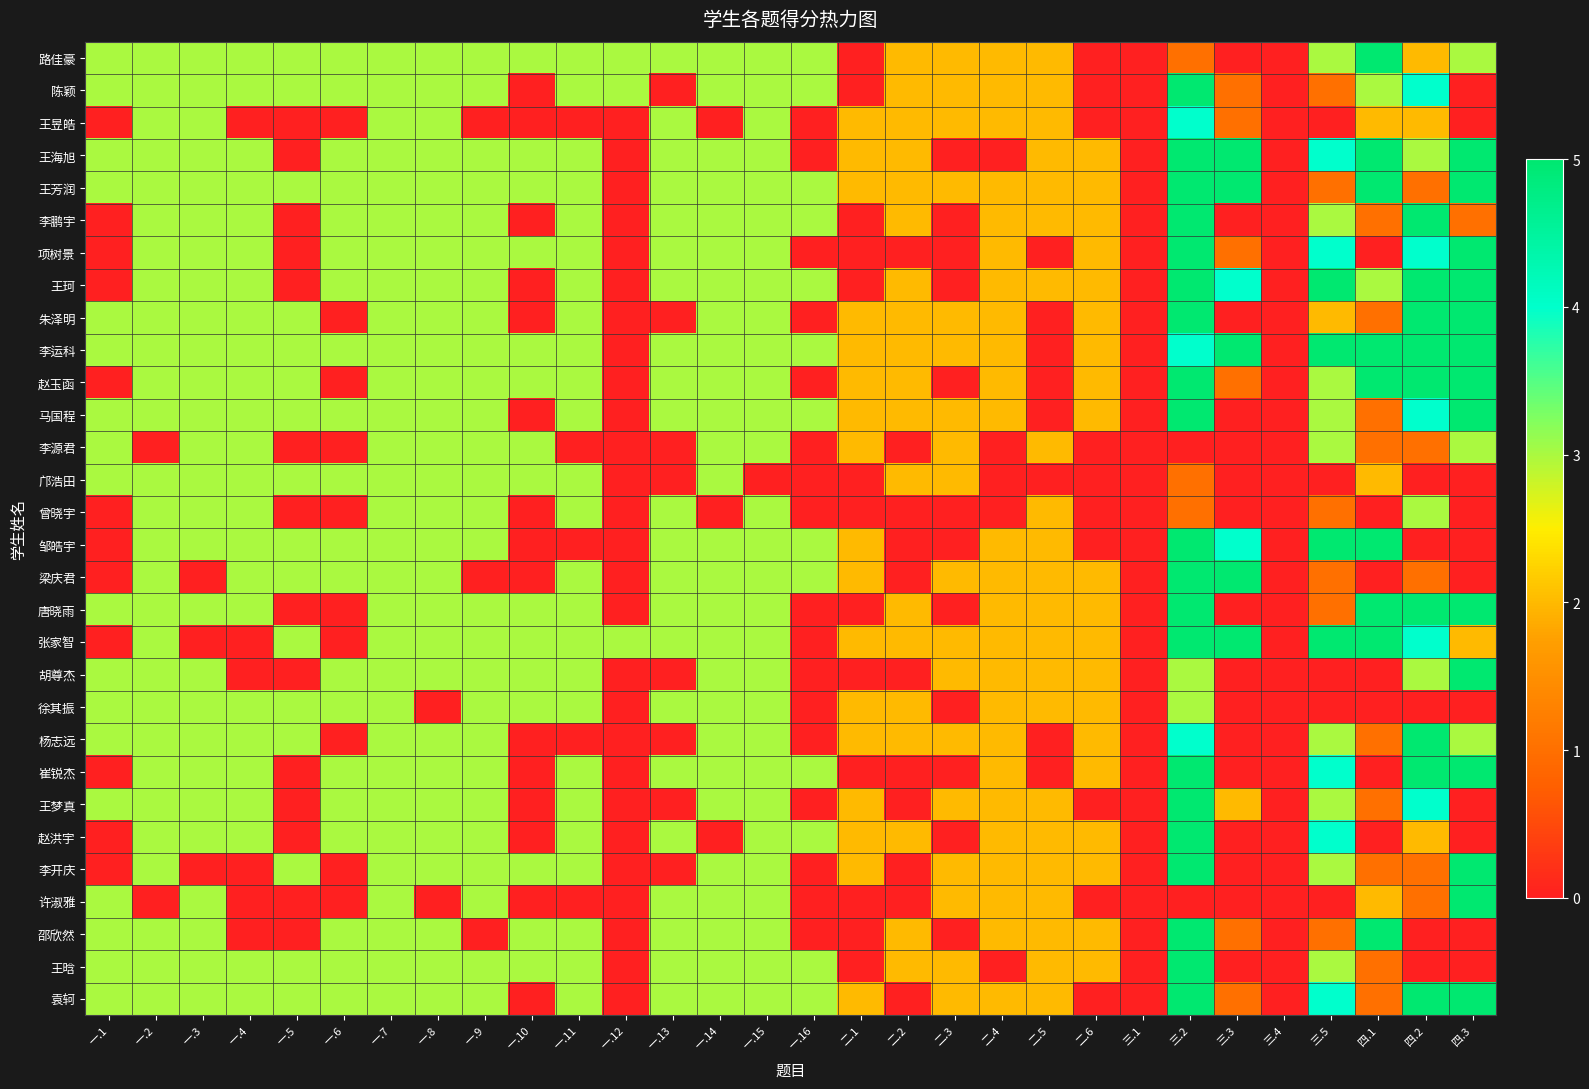

Reading right to left, list all the values displayed in this chart.

路佳豪: 四.3=3	四.2=2	四.1=5	三.5=3	三.4=0	三.3=0	三.2=1	三.1=0	二.6=0	二.5=2	二.4=2	二.3=2	二.2=2	二.1=0	一.16=3	一.15=3	一.14=3	一.13=3	一.12=3	一.11=3	一.10=3	一.9=3	一.8=3	一.7=3	一.6=3	一.5=3	一.4=3	一.3=3	一.2=3	一.1=3
陈颖: 四.3=0	四.2=4	四.1=3	三.5=1	三.4=0	三.3=1	三.2=5	三.1=0	二.6=0	二.5=2	二.4=2	二.3=2	二.2=2	二.1=0	一.16=3	一.15=3	一.14=3	一.13=0	一.12=3	一.11=3	一.10=0	一.9=3	一.8=3	一.7=3	一.6=3	一.5=3	一.4=3	一.3=3	一.2=3	一.1=3
王昱皓: 四.3=0	四.2=2	四.1=2	三.5=0	三.4=0	三.3=1	三.2=4	三.1=0	二.6=0	二.5=2	二.4=2	二.3=2	二.2=2	二.1=2	一.16=0	一.15=3	一.14=0	一.13=3	一.12=0	一.11=0	一.10=0	一.9=0	一.8=3	一.7=3	一.6=0	一.5=0	一.4=0	一.3=3	一.2=3	一.1=0
王海旭: 四.3=5	四.2=3	四.1=5	三.5=4	三.4=0	三.3=5	三.2=5	三.1=0	二.6=2	二.5=2	二.4=0	二.3=0	二.2=2	二.1=2	一.16=0	一.15=3	一.14=3	一.13=3	一.12=0	一.11=3	一.10=3	一.9=3	一.8=3	一.7=3	一.6=3	一.5=0	一.4=3	一.3=3	一.2=3	一.1=3
王芳润: 四.3=5	四.2=1	四.1=5	三.5=1	三.4=0	三.3=5	三.2=5	三.1=0	二.6=2	二.5=2	二.4=2	二.3=2	二.2=2	二.1=2	一.16=3	一.15=3	一.14=3	一.13=3	一.12=0	一.11=3	一.10=3	一.9=3	一.8=3	一.7=3	一.6=3	一.5=3	一.4=3	一.3=3	一.2=3	一.1=3
李鹏宇: 四.3=1	四.2=5	四.1=1	三.5=3	三.4=0	三.3=0	三.2=5	三.1=0	二.6=2	二.5=2	二.4=2	二.3=0	二.2=2	二.1=0	一.16=3	一.15=3	一.14=3	一.13=3	一.12=0	一.11=3	一.10=0	一.9=3	一.8=3	一.7=3	一.6=3	一.5=0	一.4=3	一.3=3	一.2=3	一.1=0
项树景: 四.3=5	四.2=4	四.1=0	三.5=4	三.4=0	三.3=1	三.2=5	三.1=0	二.6=2	二.5=0	二.4=2	二.3=0	二.2=0	二.1=0	一.16=0	一.15=3	一.14=3	一.13=3	一.12=0	一.11=3	一.10=3	一.9=3	一.8=3	一.7=3	一.6=3	一.5=0	一.4=3	一.3=3	一.2=3	一.1=0
王珂: 四.3=5	四.2=5	四.1=3	三.5=5	三.4=0	三.3=4	三.2=5	三.1=0	二.6=2	二.5=2	二.4=2	二.3=0	二.2=2	二.1=0	一.16=3	一.15=3	一.14=3	一.13=3	一.12=0	一.11=3	一.10=0	一.9=3	一.8=3	一.7=3	一.6=3	一.5=0	一.4=3	一.3=3	一.2=3	一.1=0
朱泽明: 四.3=5	四.2=5	四.1=1	三.5=2	三.4=0	三.3=0	三.2=5	三.1=0	二.6=2	二.5=0	二.4=2	二.3=2	二.2=2	二.1=2	一.16=0	一.15=3	一.14=3	一.13=0	一.12=0	一.11=3	一.10=0	一.9=3	一.8=3	一.7=3	一.6=0	一.5=3	一.4=3	一.3=3	一.2=3	一.1=3
李运科: 四.3=5	四.2=5	四.1=5	三.5=5	三.4=0	三.3=5	三.2=4	三.1=0	二.6=2	二.5=0	二.4=2	二.3=2	二.2=2	二.1=2	一.16=3	一.15=3	一.14=3	一.13=3	一.12=0	一.11=3	一.10=3	一.9=3	一.8=3	一.7=3	一.6=3	一.5=3	一.4=3	一.3=3	一.2=3	一.1=3
赵玉函: 四.3=5	四.2=5	四.1=5	三.5=3	三.4=0	三.3=1	三.2=5	三.1=0	二.6=2	二.5=0	二.4=2	二.3=0	二.2=2	二.1=2	一.16=0	一.15=3	一.14=3	一.13=3	一.12=0	一.11=3	一.10=3	一.9=3	一.8=3	一.7=3	一.6=0	一.5=3	一.4=3	一.3=3	一.2=3	一.1=0
马国程: 四.3=5	四.2=4	四.1=1	三.5=3	三.4=0	三.3=0	三.2=5	三.1=0	二.6=2	二.5=0	二.4=2	二.3=2	二.2=2	二.1=2	一.16=3	一.15=3	一.14=3	一.13=3	一.12=0	一.11=3	一.10=0	一.9=3	一.8=3	一.7=3	一.6=3	一.5=3	一.4=3	一.3=3	一.2=3	一.1=3
李源君: 四.3=3	四.2=1	四.1=1	三.5=3	三.4=0	三.3=0	三.2=0	三.1=0	二.6=0	二.5=2	二.4=0	二.3=2	二.2=0	二.1=2	一.16=0	一.15=3	一.14=3	一.13=0	一.12=0	一.11=0	一.10=3	一.9=3	一.8=3	一.7=3	一.6=0	一.5=0	一.4=3	一.3=3	一.2=0	一.1=3
邝浩田: 四.3=0	四.2=0	四.1=2	三.5=0	三.4=0	三.3=0	三.2=1	三.1=0	二.6=0	二.5=0	二.4=0	二.3=2	二.2=2	二.1=0	一.16=0	一.15=0	一.14=3	一.13=0	一.12=0	一.11=3	一.10=3	一.9=3	一.8=3	一.7=3	一.6=3	一.5=3	一.4=3	一.3=3	一.2=3	一.1=3
曾晓宇: 四.3=0	四.2=3	四.1=0	三.5=1	三.4=0	三.3=0	三.2=1	三.1=0	二.6=0	二.5=2	二.4=0	二.3=0	二.2=0	二.1=0	一.16=0	一.15=3	一.14=0	一.13=3	一.12=0	一.11=3	一.10=0	一.9=3	一.8=3	一.7=3	一.6=0	一.5=0	一.4=3	一.3=3	一.2=3	一.1=0
邹皓宇: 四.3=0	四.2=0	四.1=5	三.5=5	三.4=0	三.3=4	三.2=5	三.1=0	二.6=0	二.5=2	二.4=2	二.3=0	二.2=0	二.1=2	一.16=3	一.15=3	一.14=3	一.13=3	一.12=0	一.11=0	一.10=0	一.9=3	一.8=3	一.7=3	一.6=3	一.5=3	一.4=3	一.3=3	一.2=3	一.1=0
梁庆君: 四.3=0	四.2=1	四.1=0	三.5=1	三.4=0	三.3=5	三.2=5	三.1=0	二.6=2	二.5=2	二.4=2	二.3=2	二.2=0	二.1=2	一.16=3	一.15=3	一.14=3	一.13=3	一.12=0	一.11=3	一.10=0	一.9=0	一.8=3	一.7=3	一.6=3	一.5=3	一.4=3	一.3=0	一.2=3	一.1=0
唐晓雨: 四.3=5	四.2=5	四.1=5	三.5=1	三.4=0	三.3=0	三.2=5	三.1=0	二.6=2	二.5=2	二.4=2	二.3=0	二.2=2	二.1=0	一.16=0	一.15=3	一.14=3	一.13=3	一.12=0	一.11=3	一.10=3	一.9=3	一.8=3	一.7=3	一.6=0	一.5=0	一.4=3	一.3=3	一.2=3	一.1=3
张家智: 四.3=2	四.2=4	四.1=5	三.5=5	三.4=0	三.3=5	三.2=5	三.1=0	二.6=2	二.5=2	二.4=2	二.3=2	二.2=2	二.1=2	一.16=0	一.15=3	一.14=3	一.13=3	一.12=3	一.11=3	一.10=3	一.9=3	一.8=3	一.7=3	一.6=0	一.5=3	一.4=0	一.3=0	一.2=3	一.1=0
胡尊杰: 四.3=5	四.2=3	四.1=0	三.5=0	三.4=0	三.3=0	三.2=3	三.1=0	二.6=2	二.5=2	二.4=2	二.3=2	二.2=0	二.1=0	一.16=0	一.15=3	一.14=3	一.13=0	一.12=0	一.11=3	一.10=3	一.9=3	一.8=3	一.7=3	一.6=3	一.5=0	一.4=0	一.3=3	一.2=3	一.1=3
徐其振: 四.3=0	四.2=0	四.1=0	三.5=0	三.4=0	三.3=0	三.2=3	三.1=0	二.6=2	二.5=2	二.4=2	二.3=0	二.2=2	二.1=2	一.16=0	一.15=3	一.14=3	一.13=3	一.12=0	一.11=3	一.10=3	一.9=3	一.8=0	一.7=3	一.6=3	一.5=3	一.4=3	一.3=3	一.2=3	一.1=3
杨志远: 四.3=3	四.2=5	四.1=1	三.5=3	三.4=0	三.3=0	三.2=4	三.1=0	二.6=2	二.5=0	二.4=2	二.3=2	二.2=2	二.1=2	一.16=0	一.15=3	一.14=3	一.13=0	一.12=0	一.11=0	一.10=0	一.9=3	一.8=3	一.7=3	一.6=0	一.5=3	一.4=3	一.3=3	一.2=3	一.1=3
崔锐杰: 四.3=5	四.2=5	四.1=0	三.5=4	三.4=0	三.3=0	三.2=5	三.1=0	二.6=2	二.5=0	二.4=2	二.3=0	二.2=0	二.1=0	一.16=3	一.15=3	一.14=3	一.13=3	一.12=0	一.11=3	一.10=0	一.9=3	一.8=3	一.7=3	一.6=3	一.5=0	一.4=3	一.3=3	一.2=3	一.1=0
王梦真: 四.3=0	四.2=4	四.1=1	三.5=3	三.4=0	三.3=2	三.2=5	三.1=0	二.6=0	二.5=2	二.4=2	二.3=2	二.2=0	二.1=2	一.16=0	一.15=3	一.14=3	一.13=0	一.12=0	一.11=3	一.10=0	一.9=3	一.8=3	一.7=3	一.6=3	一.5=0	一.4=3	一.3=3	一.2=3	一.1=3
赵洪宇: 四.3=0	四.2=2	四.1=0	三.5=4	三.4=0	三.3=0	三.2=5	三.1=0	二.6=2	二.5=2	二.4=2	二.3=0	二.2=2	二.1=2	一.16=3	一.15=3	一.14=0	一.13=3	一.12=0	一.11=3	一.10=0	一.9=3	一.8=3	一.7=3	一.6=3	一.5=0	一.4=3	一.3=3	一.2=3	一.1=0
李开庆: 四.3=5	四.2=1	四.1=1	三.5=3	三.4=0	三.3=0	三.2=5	三.1=0	二.6=2	二.5=2	二.4=2	二.3=2	二.2=0	二.1=2	一.16=0	一.15=3	一.14=3	一.13=0	一.12=0	一.11=3	一.10=3	一.9=3	一.8=3	一.7=3	一.6=0	一.5=3	一.4=0	一.3=0	一.2=3	一.1=0
许淑雅: 四.3=5	四.2=1	四.1=2	三.5=0	三.4=0	三.3=0	三.2=0	三.1=0	二.6=0	二.5=2	二.4=2	二.3=2	二.2=0	二.1=0	一.16=0	一.15=3	一.14=3	一.13=3	一.12=0	一.11=0	一.10=0	一.9=3	一.8=0	一.7=3	一.6=0	一.5=0	一.4=0	一.3=3	一.2=0	一.1=3
邵欣然: 四.3=0	四.2=0	四.1=5	三.5=1	三.4=0	三.3=1	三.2=5	三.1=0	二.6=2	二.5=2	二.4=2	二.3=0	二.2=2	二.1=0	一.16=0	一.15=3	一.14=3	一.13=3	一.12=0	一.11=3	一.10=3	一.9=0	一.8=3	一.7=3	一.6=3	一.5=0	一.4=0	一.3=3	一.2=3	一.1=3
王晗: 四.3=0	四.2=0	四.1=1	三.5=3	三.4=0	三.3=0	三.2=5	三.1=0	二.6=2	二.5=2	二.4=0	二.3=2	二.2=2	二.1=0	一.16=3	一.15=3	一.14=3	一.13=3	一.12=0	一.11=3	一.10=3	一.9=3	一.8=3	一.7=3	一.6=3	一.5=3	一.4=3	一.3=3	一.2=3	一.1=3
袁轲: 四.3=5	四.2=5	四.1=1	三.5=4	三.4=0	三.3=1	三.2=5	三.1=0	二.6=0	二.5=2	二.4=2	二.3=2	二.2=0	二.1=2	一.16=3	一.15=3	一.14=3	一.13=3	一.12=0	一.11=3	一.10=0	一.9=3	一.8=3	一.7=3	一.6=3	一.5=3	一.4=3	一.3=3	一.2=3	一.1=3